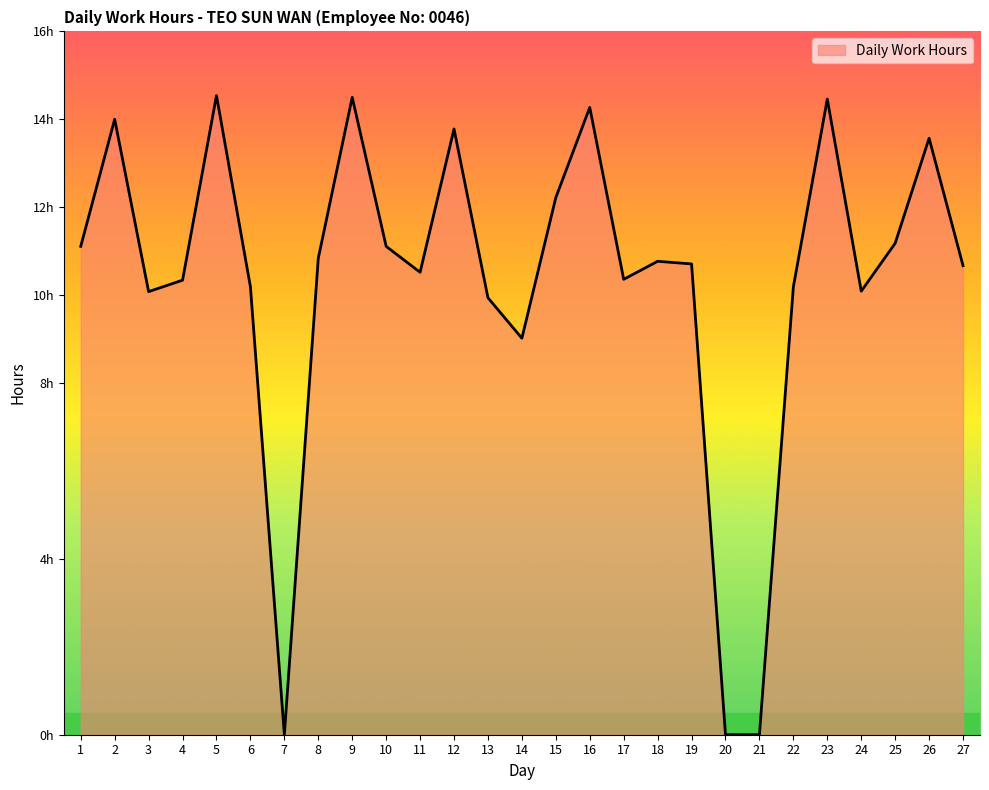

Does the chart have visible grid lines?

No